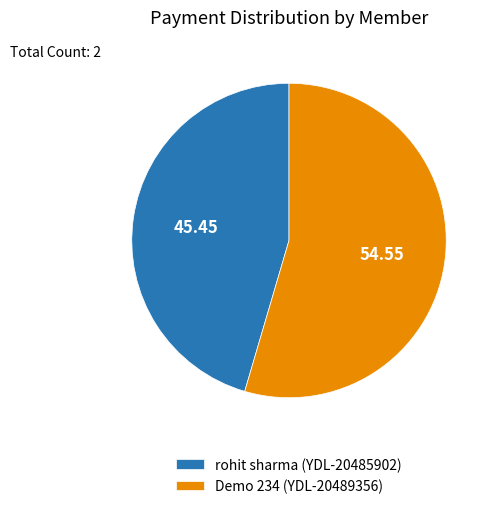

Approximately how many times larger is the value at rohit sharma (YDL-20485902) compared to Demo 234 (YDL-20489356)?

0.8